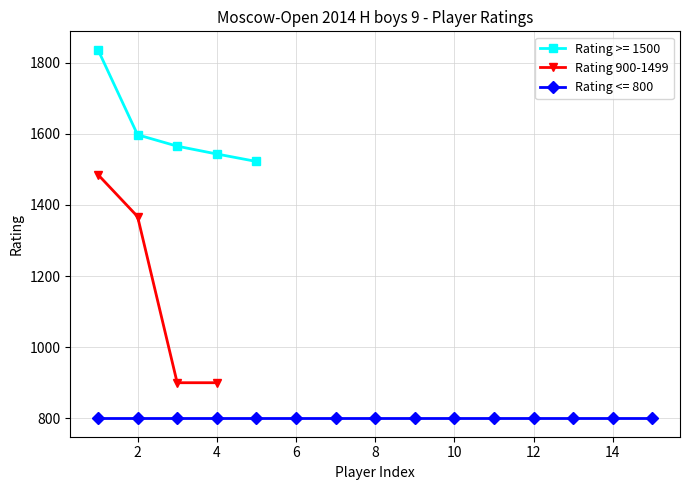

Does the chart have visible grid lines?

Yes